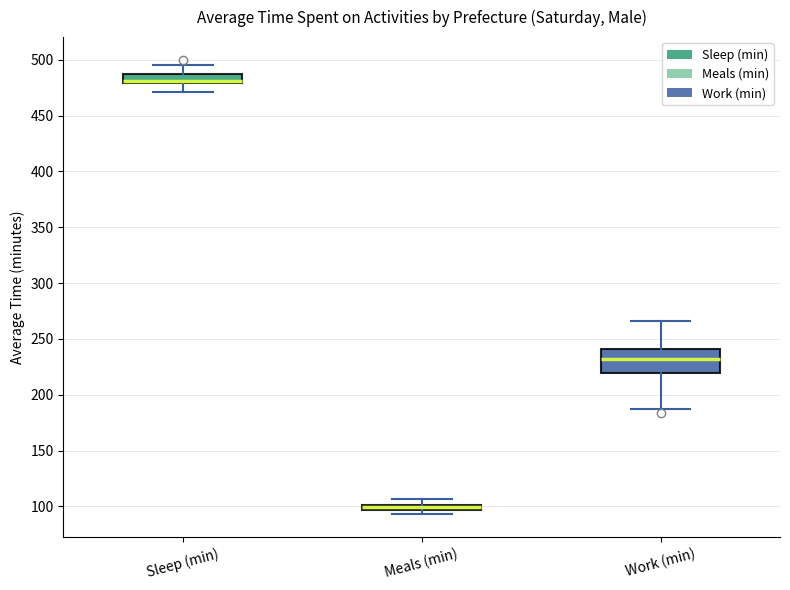

Which box is the tallest, from its lower edge to its upper edge?

Work (min)